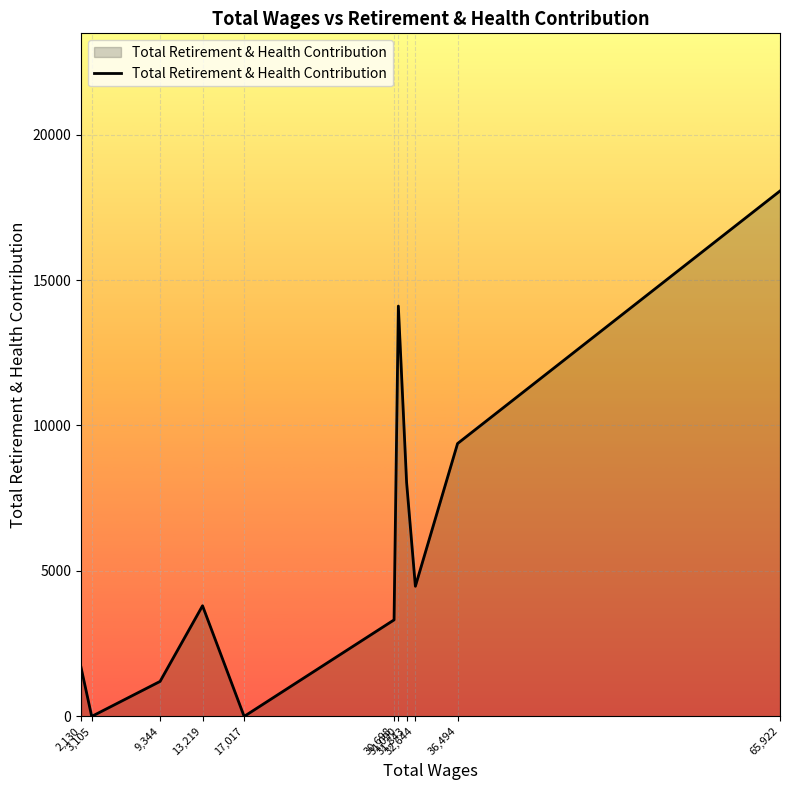

What is the difference between the maximum and minimum values?

18062